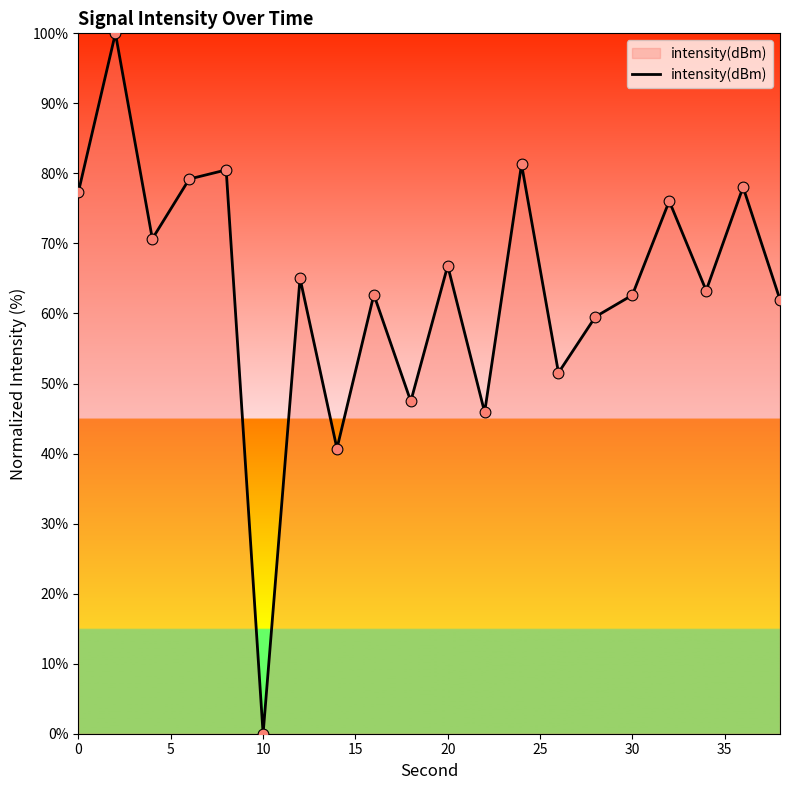

What is the difference between the maximum and minimum values?

100.0